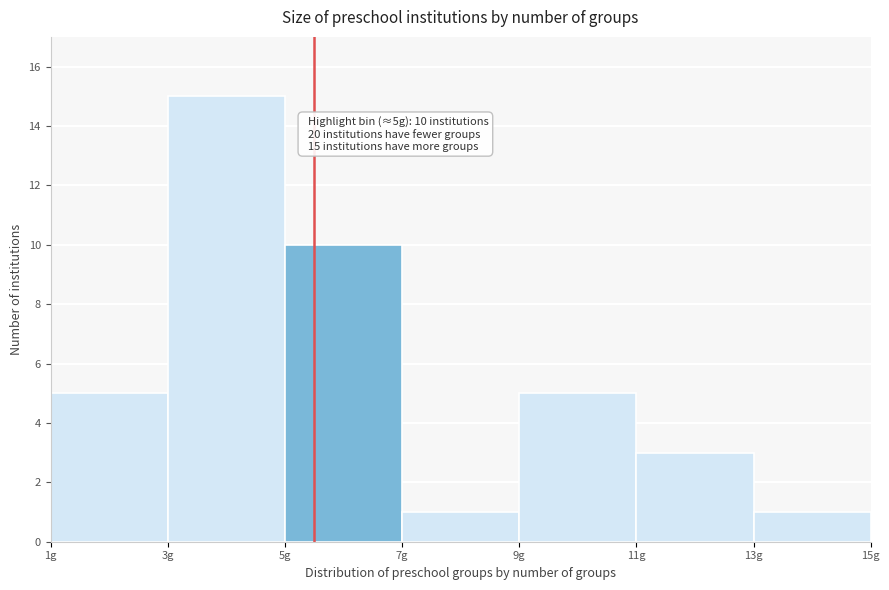

Which range on the x-axis has the tallest bar?

3 to 5